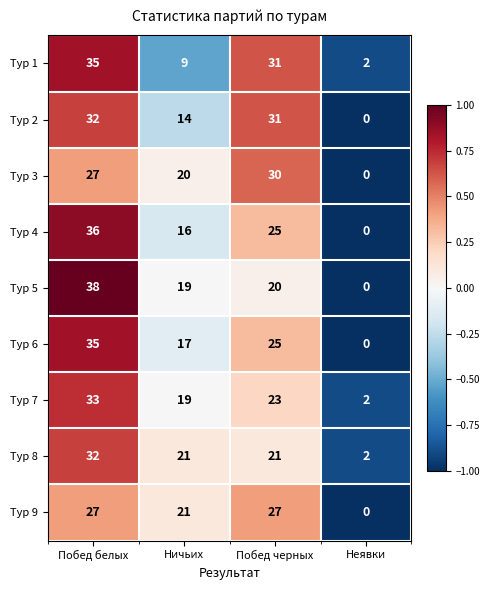

How many distinct data groups are displayed?

9